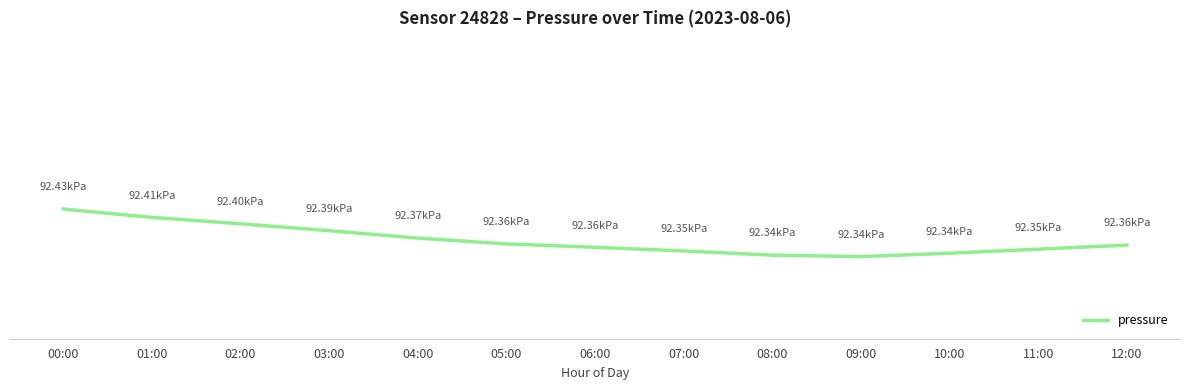

At which label is the value closest to 92382?

03:00